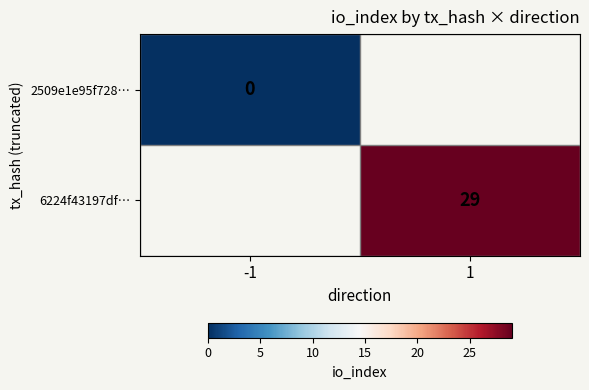

Which label corresponds to the largest value in the chart?

1